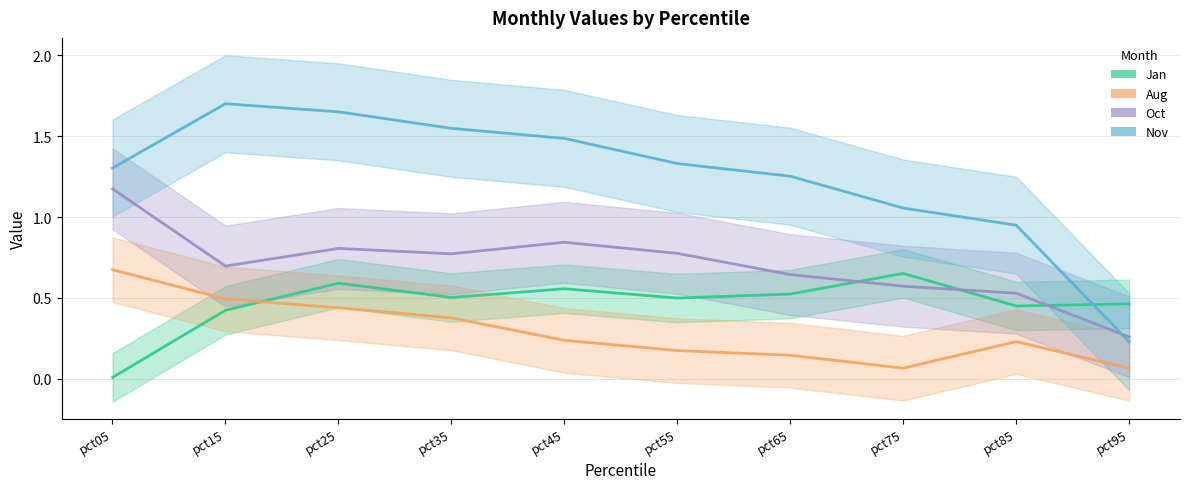

Rank the series by their average value, from highest to lowest.

Nov, Oct, Jan, Aug